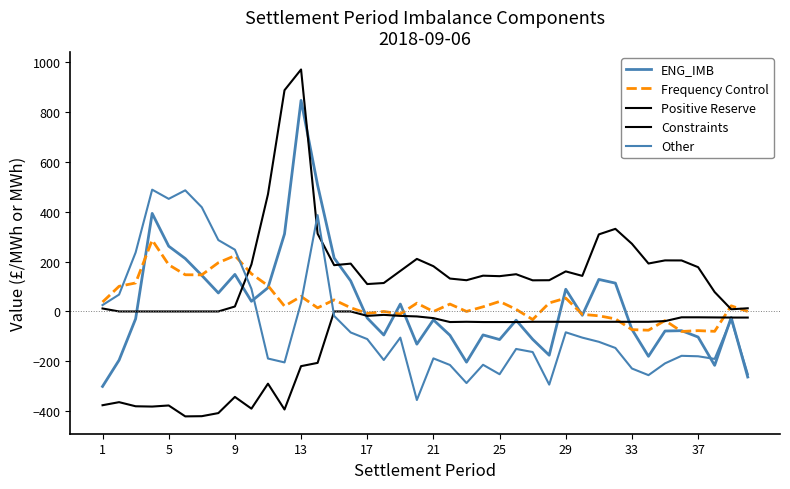

What is the label of the 1st point from the left?

1